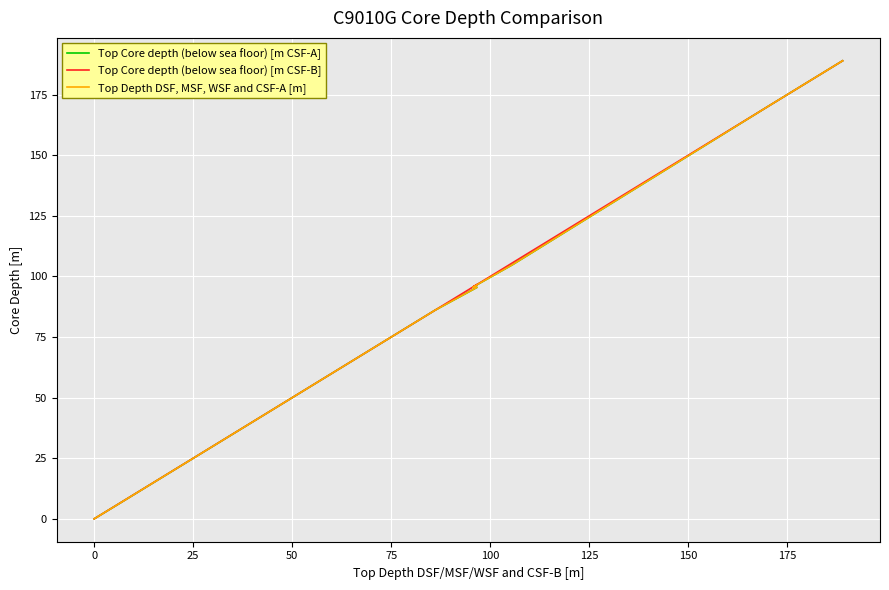

Reading right to left, extract all data points from this chart.

Top Core depth (below sea floor) [m CSF-A]: 189.0	184.3	179.6	179.2	174.5	171.9	171.2	169.8	104.8	103.5	102.2	100.9	99.6	98.3	97.8	96.9	95.6	95.5	94.4	93.2	91.9	90.7	89.5	89.5	88.2	87.0	86.1	83.7	82.8	82.8	82.4	81.4	80.0	6.5	5.6	4.2	2.8	1.4	0.0
Top Core depth (below sea floor) [m CSF-B]: 189.0	184.3	179.6	179.2	174.5	171.9	171.2	169.8	105.6	104.2	102.8	101.4	100.0	98.5	98.0	97.0	95.6	96.7	95.4	94.0	92.6	91.3	89.9	89.9	88.5	87.1	86.1	83.7	82.8	82.8	82.4	81.4	80.0	6.5	5.6	4.2	2.8	1.4	0.0
Top Depth DSF, MSF, WSF and CSF-A [m]: 189.0	184.3	179.6	179.2	174.5	171.9	171.2	169.8	104.8	103.5	102.2	100.9	99.6	98.3	97.8	96.9	95.6	95.5	94.4	93.2	91.9	90.7	89.5	89.5	88.2	87.0	86.1	83.7	82.8	82.8	82.4	81.4	80.0	6.5	5.6	4.2	2.8	1.4	0.0